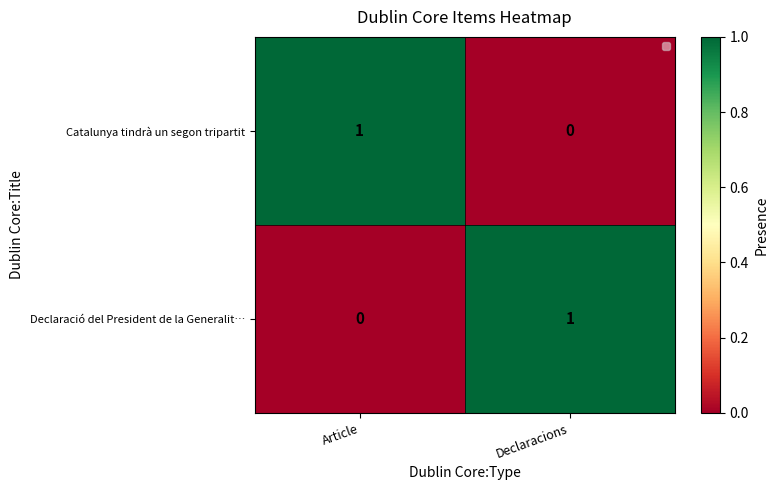

How many categories are shown in the chart?

2